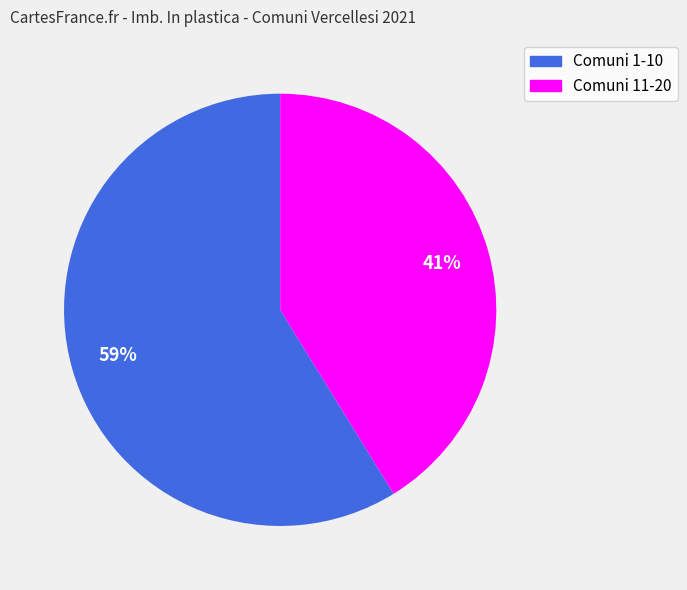

How many slices are in this pie chart?

2